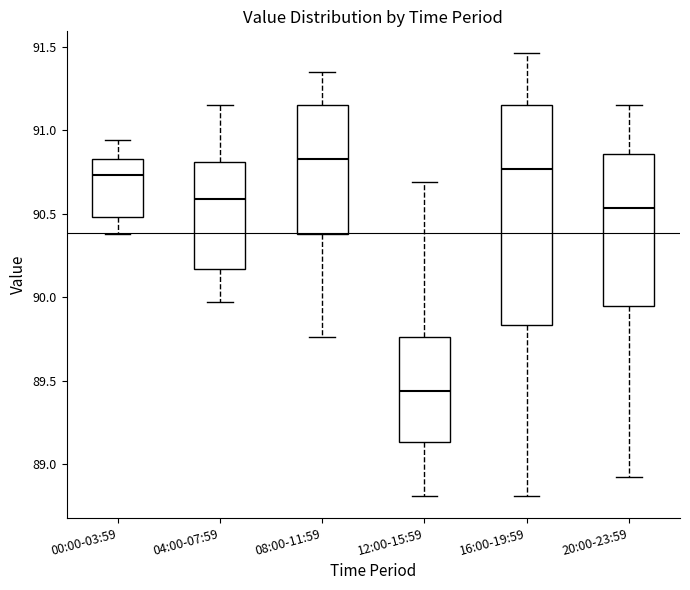

Which box's median line is the lowest?

12:00-15:59